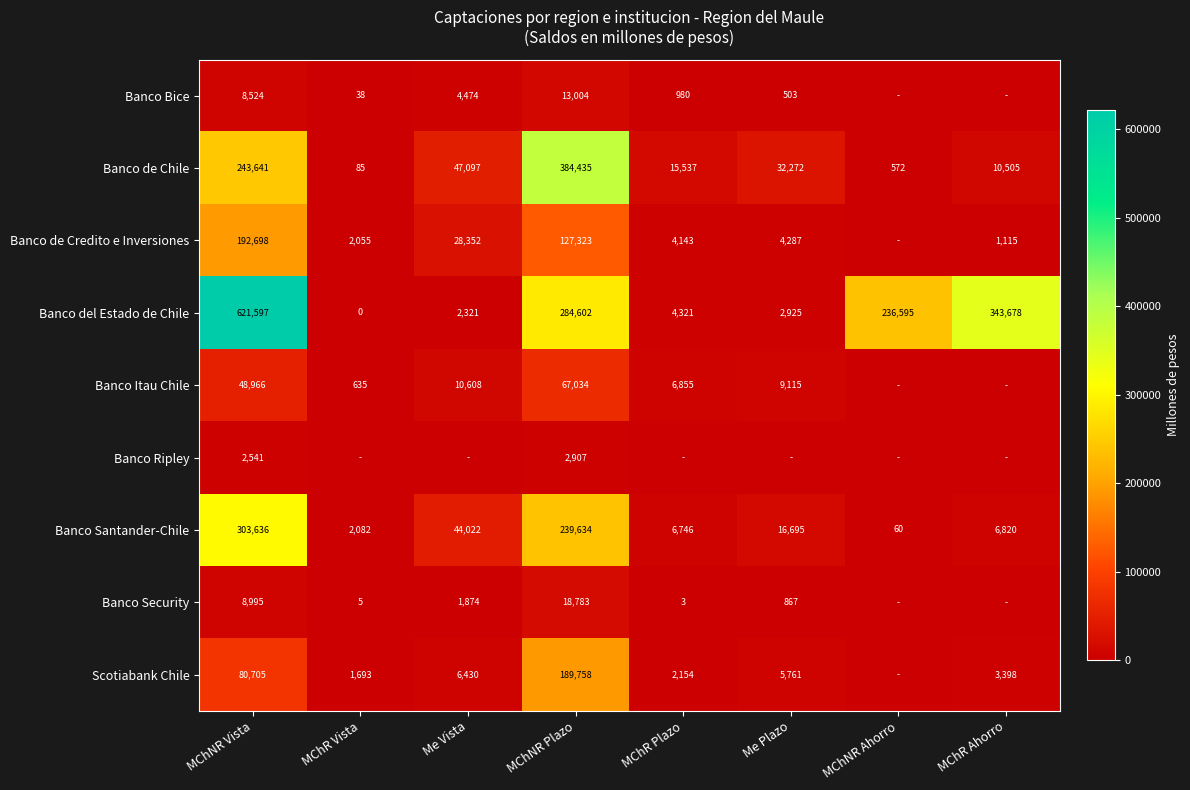

What is the spread (max minus min) of values at MChR Vista?

2081.6